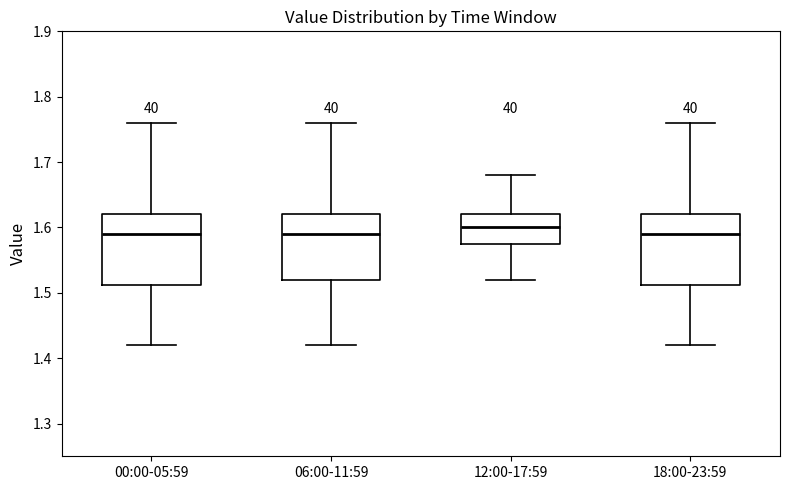

Where does the lower whisker of the box for 00:00-05:59 end on the y-axis? The values are not printed on the chart, so give them approximately, as read against the axis.

1.42